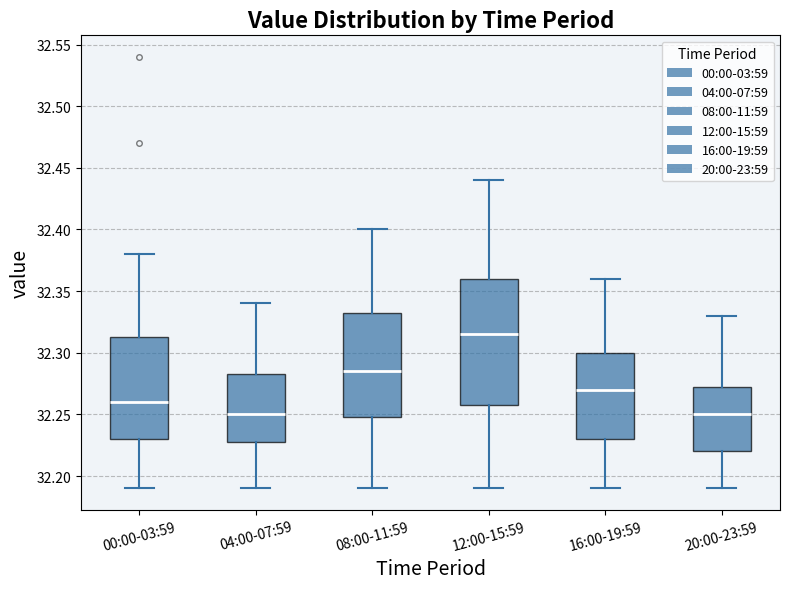

Which box is the tallest, from its lower edge to its upper edge?

12:00-15:59